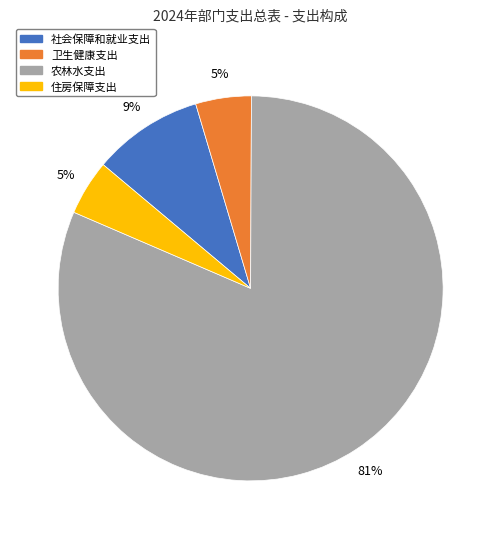

Does any single category account for the majority?

Yes